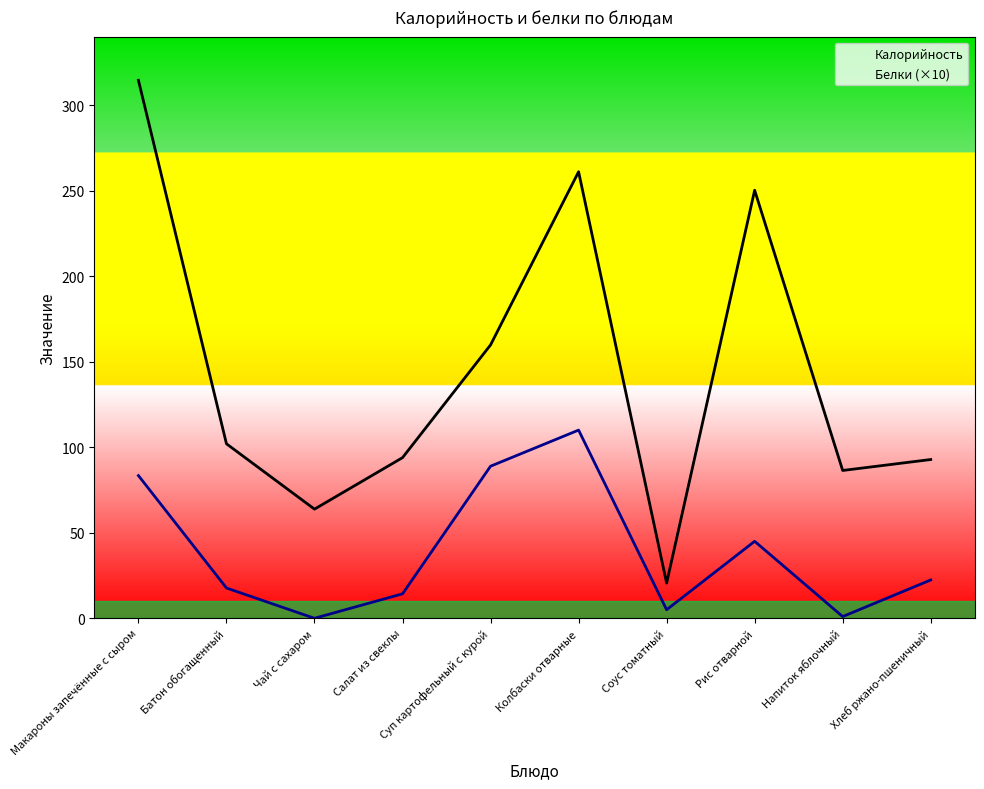

Between Напиток яблочный and Суп картофельный с курой, which is larger?

Суп картофельный с курой